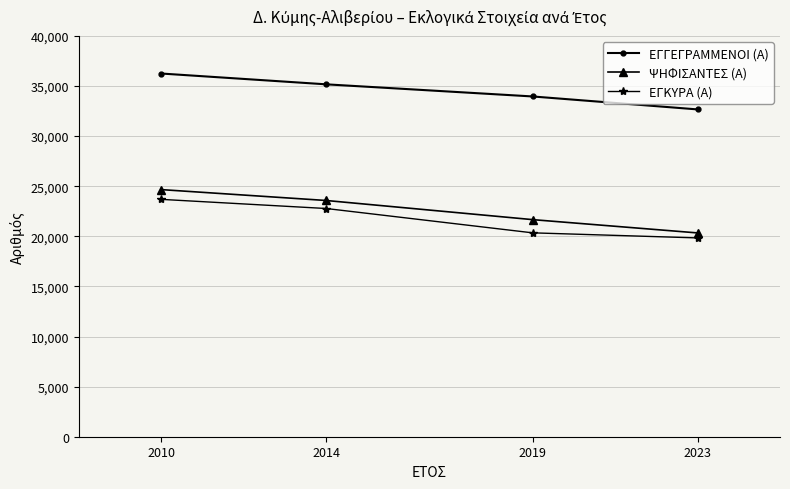

How many lines are shown in the chart?

3